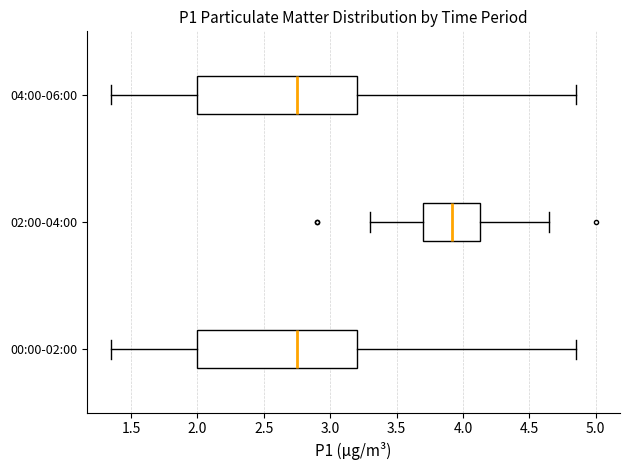

Reading bottom to top, read every box against the x-axis: the position of its median line, the range the box covers, and the ends of its whiskers. The values are not printed on the chart, so give them approximately, as read against the axis.

00:00-02:00: median 2.75, box 2.00 to 3.20, whiskers 1.35 to 4.85
02:00-04:00: median 3.90, box 3.70 to 4.15, whiskers 3.30 to 4.65
04:00-06:00: median 2.75, box 2.00 to 3.20, whiskers 1.35 to 4.85